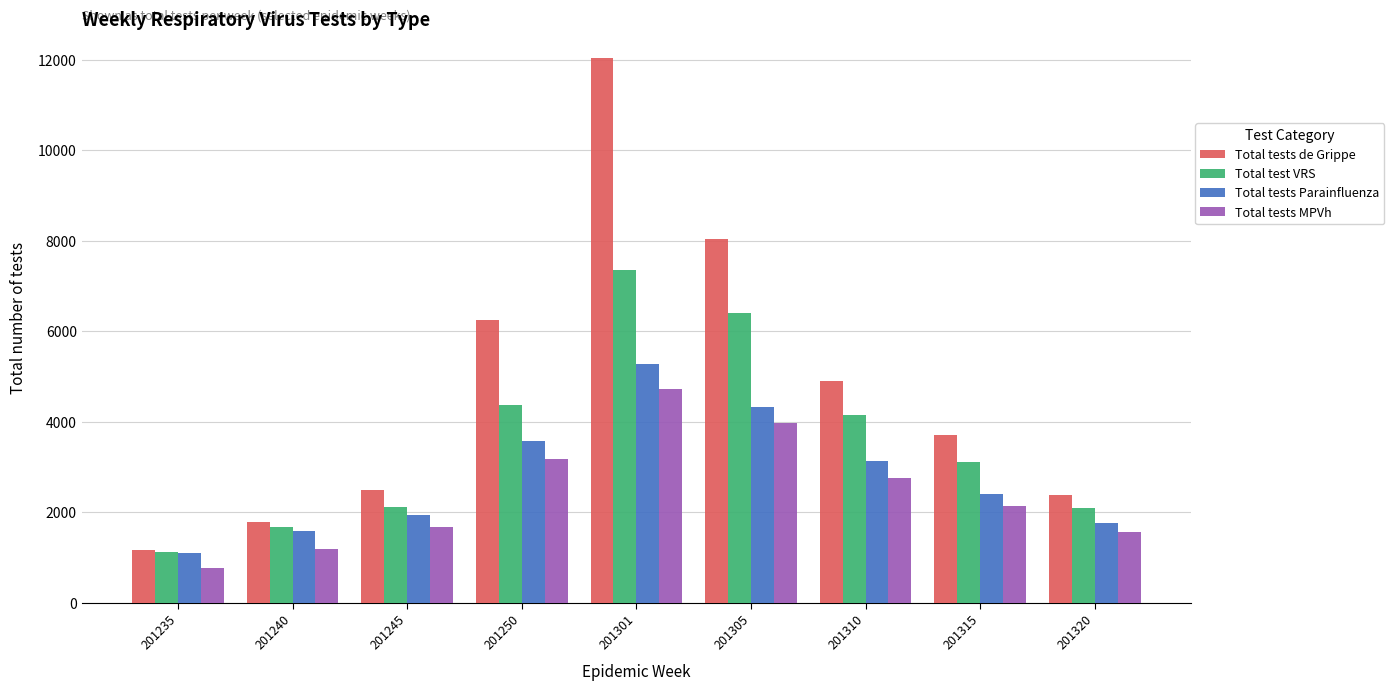

How many data points does each series have?

9